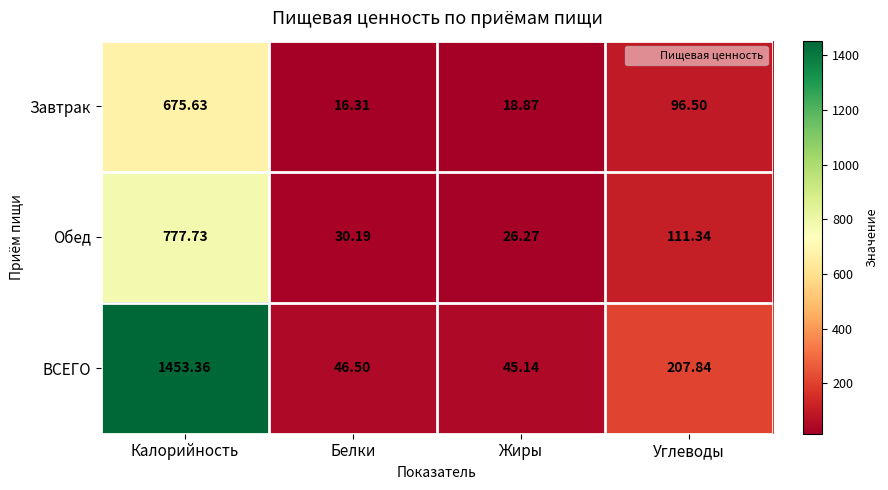

Count the number of categories in the chart.

4